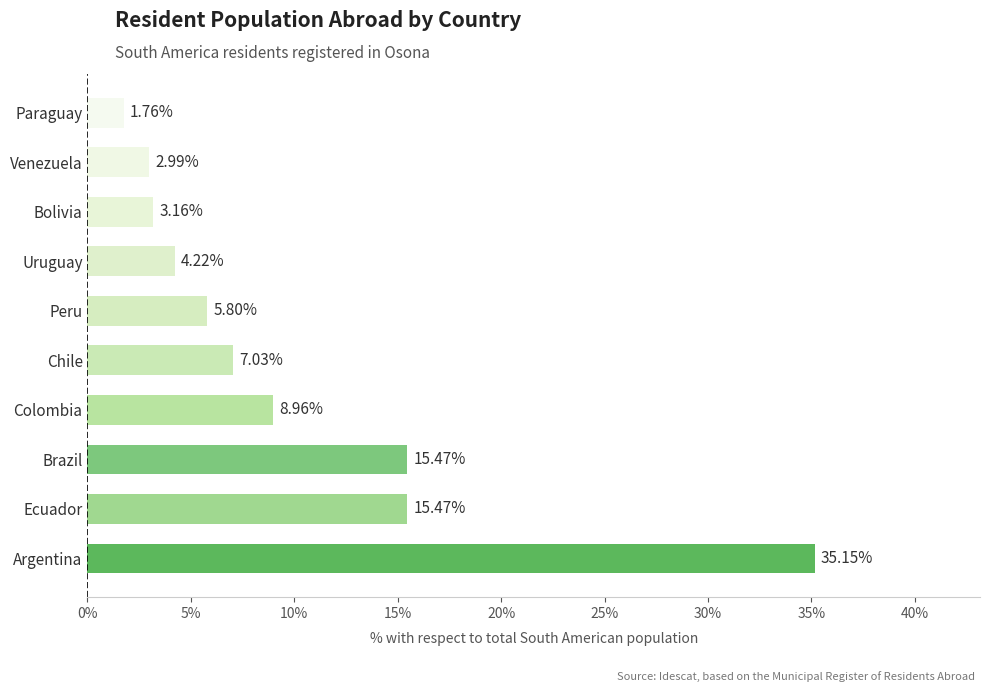

What is the change in value from Argentina to Brazil?

-19.7